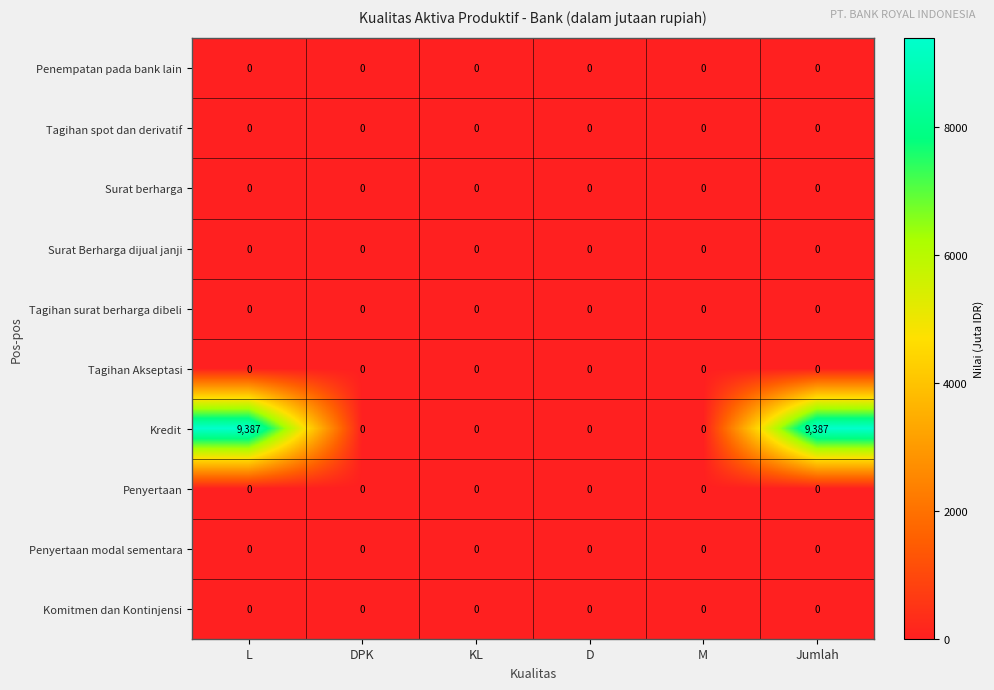

Which series has the largest total across all categories?

Kredit